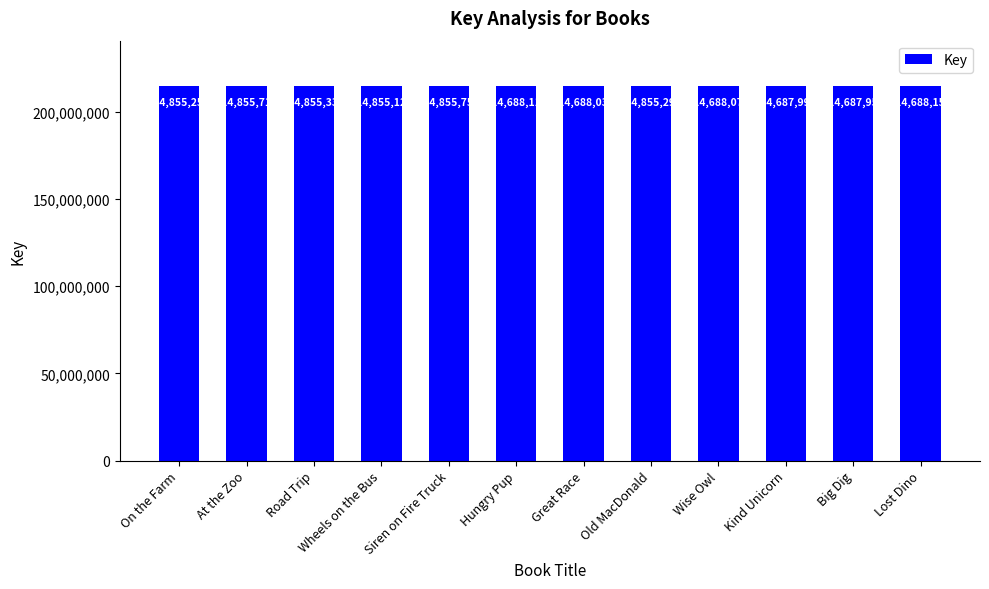

What position from the right is Lost Dino?

1